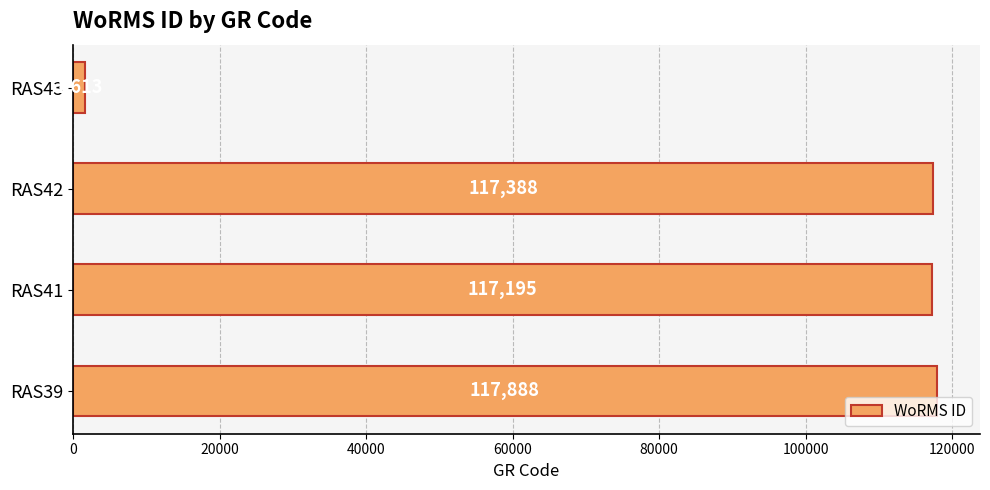

True or false: the data shows 80522 at RAS41.

False